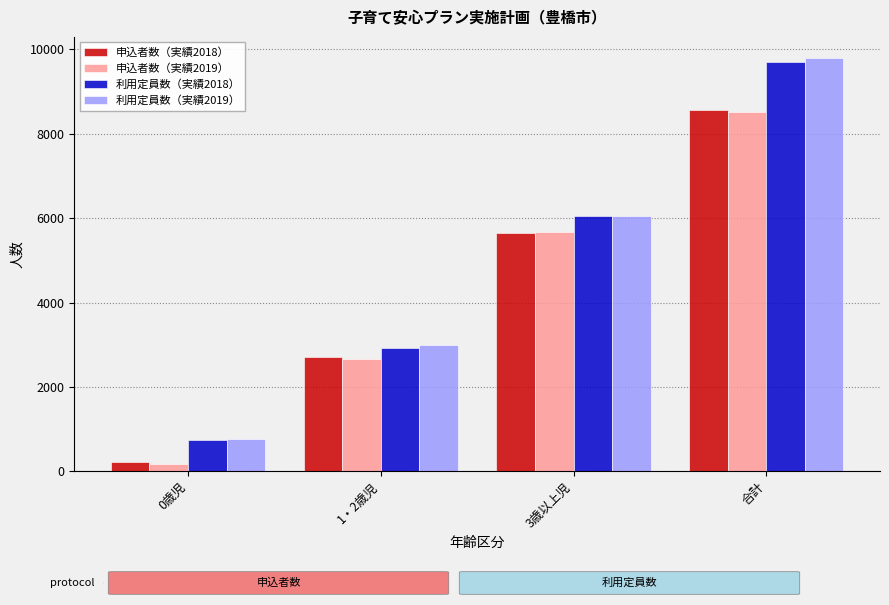

Which series changed the most between 0歳児 and 3歳以上児?

申込者数（実績2019）